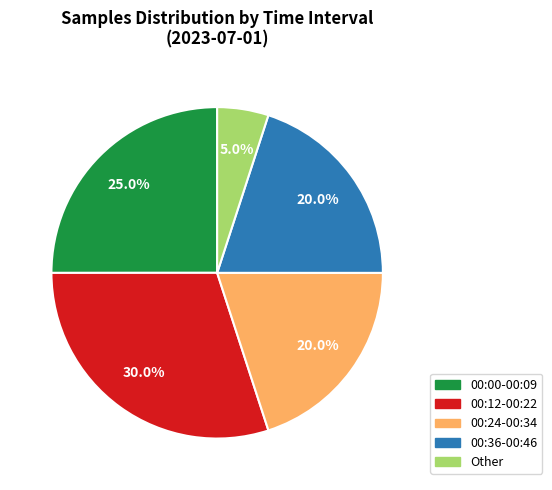

Is Other the majority of the pie?

No